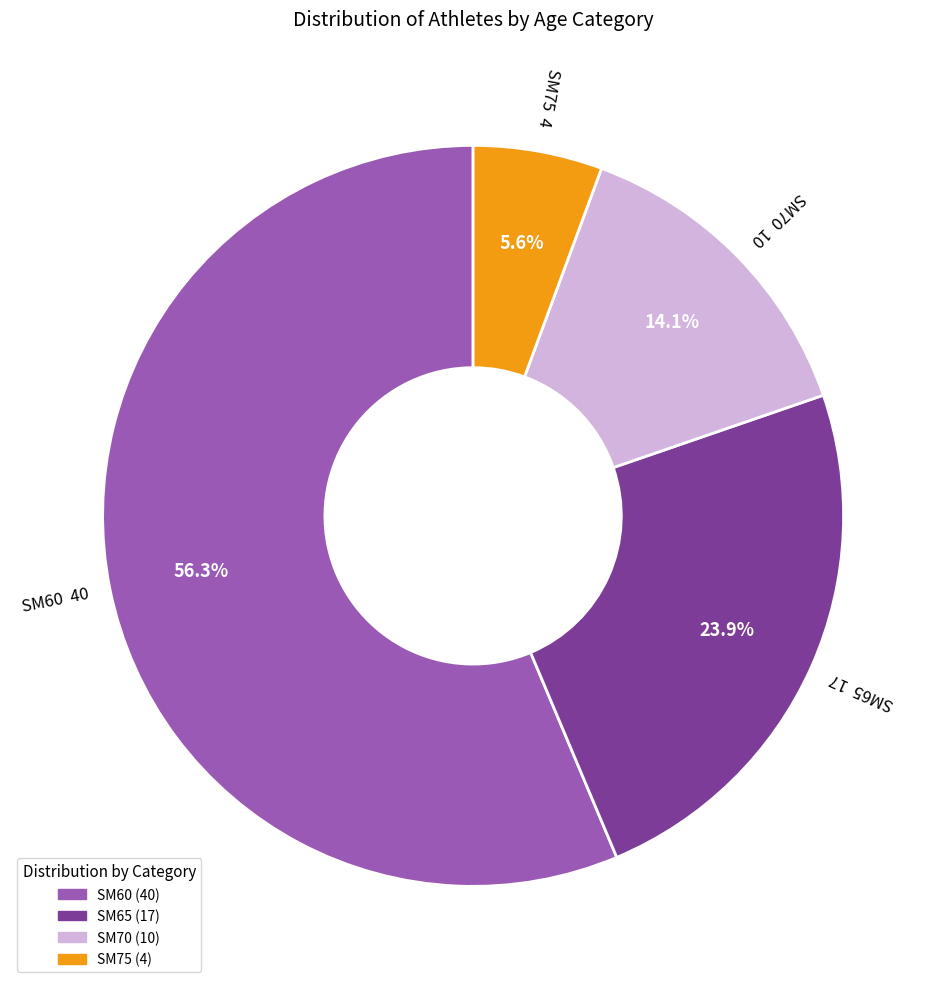

What is the smallest slice in the pie chart?

SM75